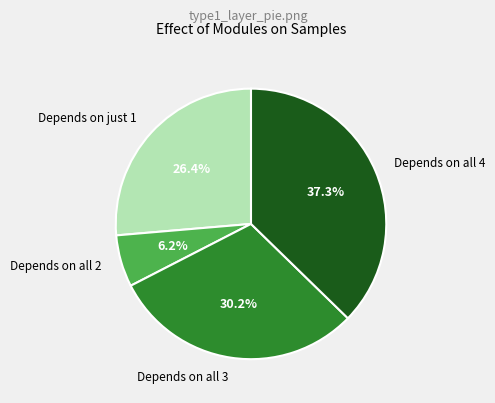

Approximately how many times larger is the value at Depends on just 1 compared to Depends on all 3?

0.9